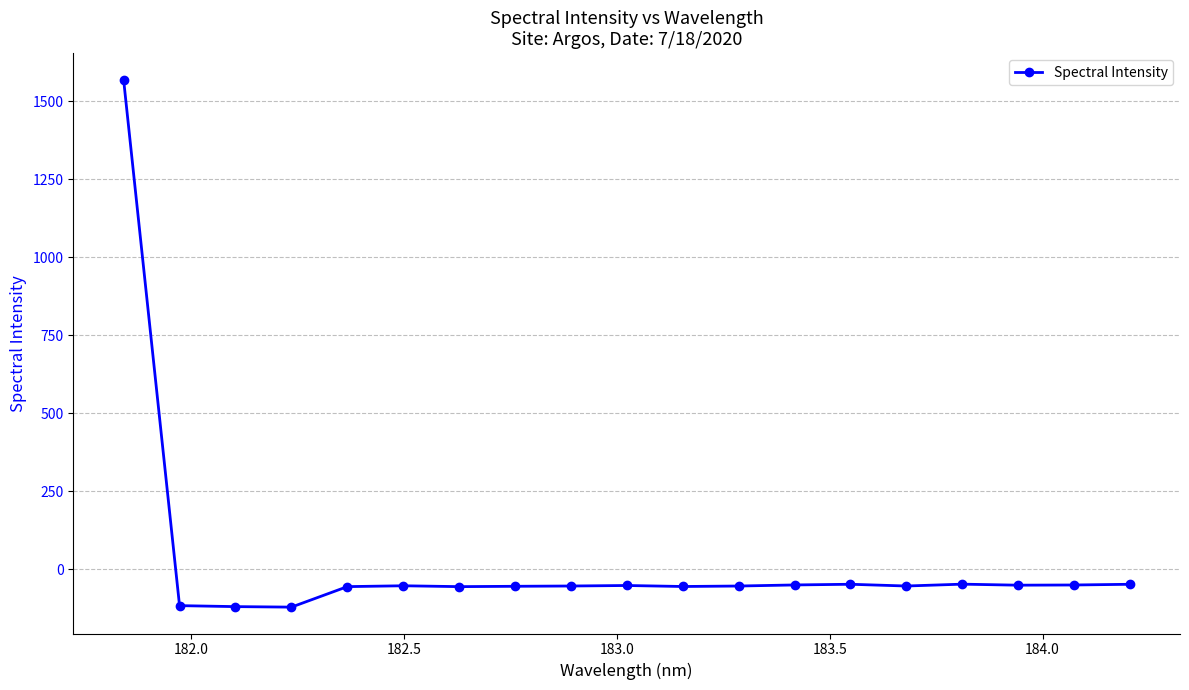

What is the sum of all values?

416.4